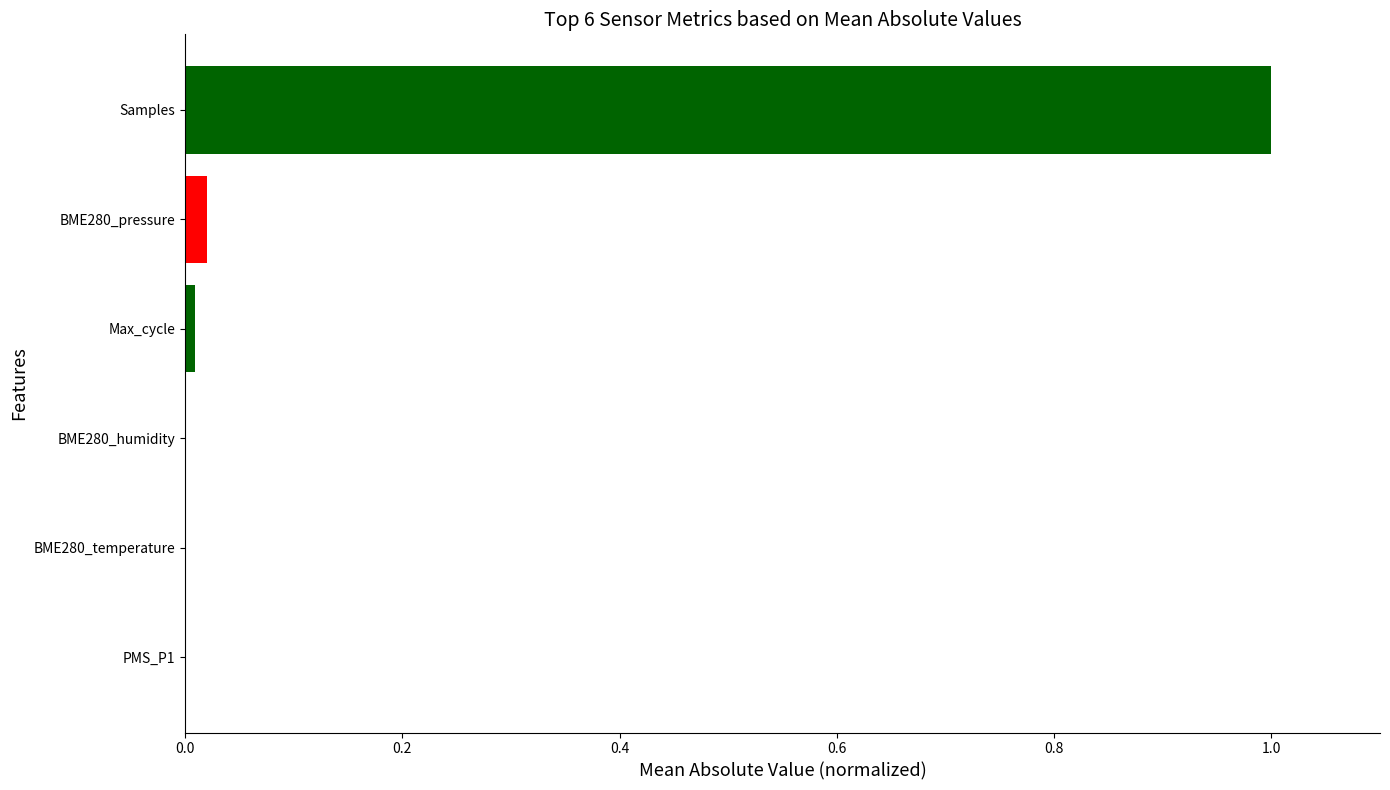

Which category has the highest value across all series?

Samples